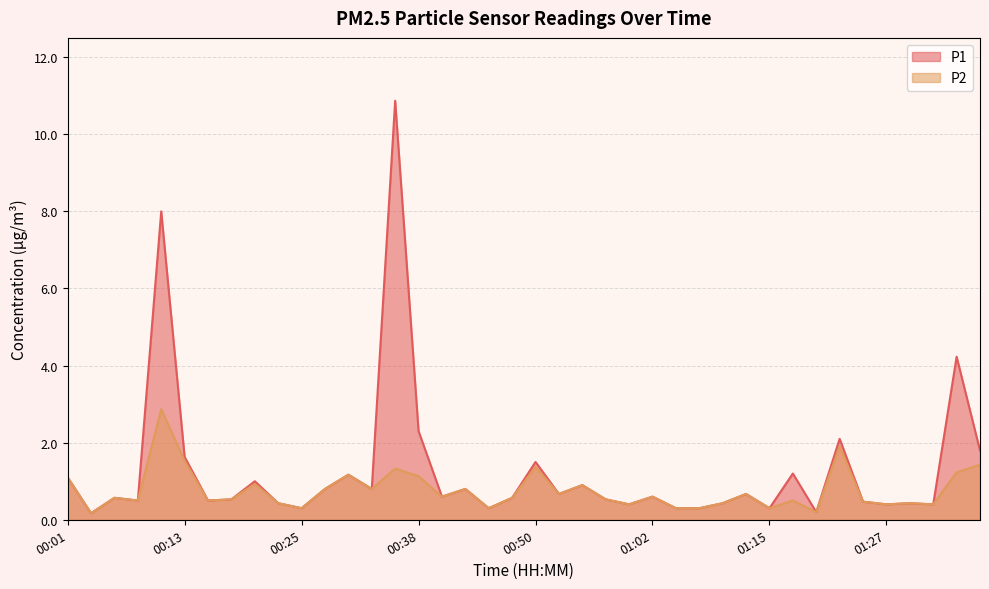

The value of P2 at 00:16 is 0.5. True or false?

True